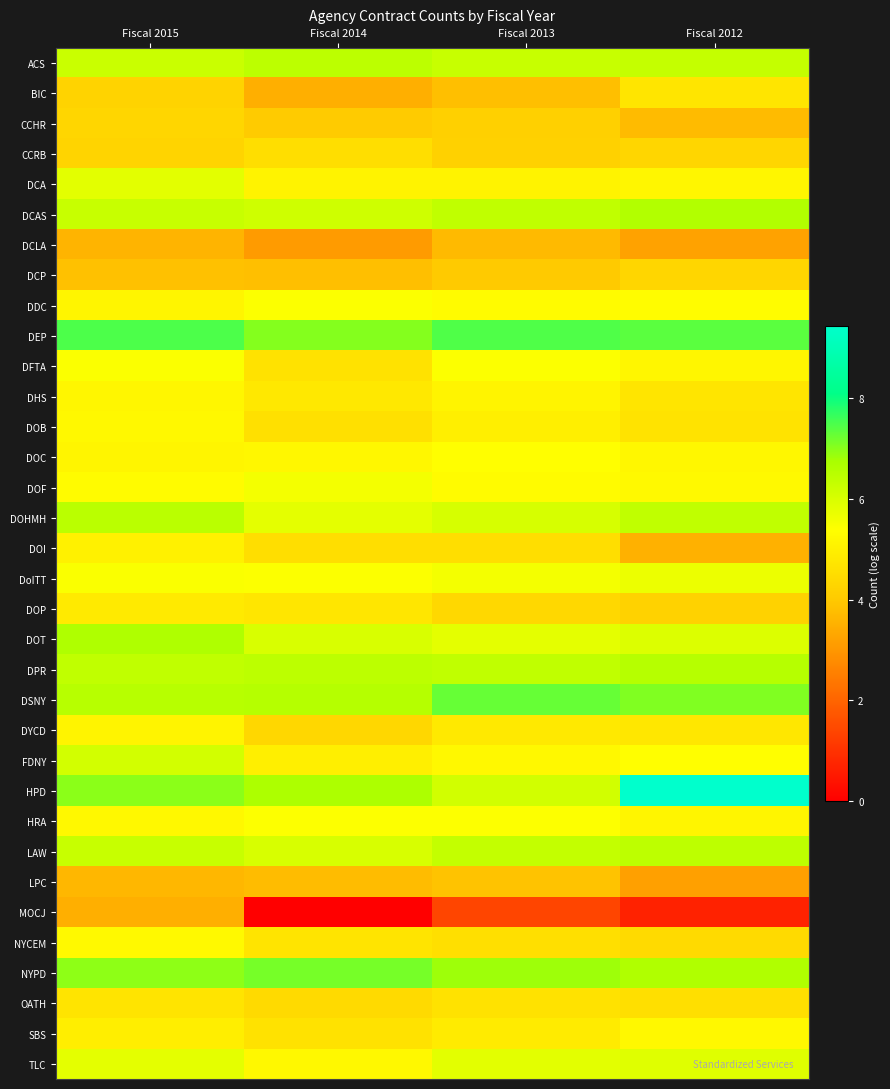

Between Fiscal 2014 and Fiscal 2013, which series saw the biggest shift?

MOCJ